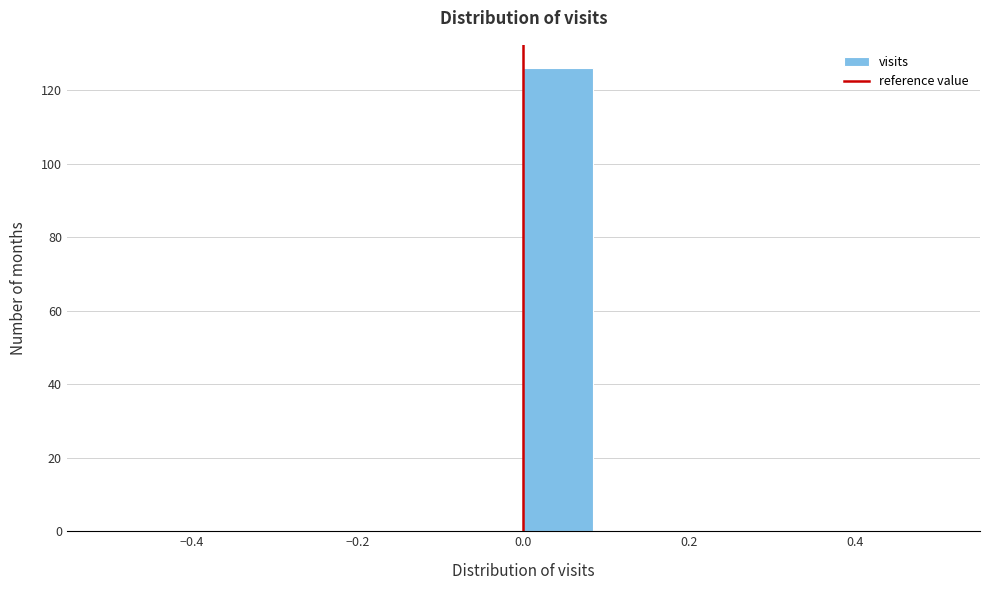

Reading left to right, list every bar in this chart as the range it spans on the x-axis followed by its height. Neither the bar edges nor the heights are printed on the chart, so give them approximately, as read against the axes.

-0.50 to -0.42: 0
-0.42 to -0.34: 0
-0.34 to -0.24: 0
-0.24 to -0.16: 0
-0.16 to -0.08: 0
-0.08 to 0.00: 0
0.00 to 0.08: 126
0.08 to 0.16: 0
0.16 to 0.26: 0
0.26 to 0.34: 0
0.34 to 0.42: 0
0.42 to 0.50: 0